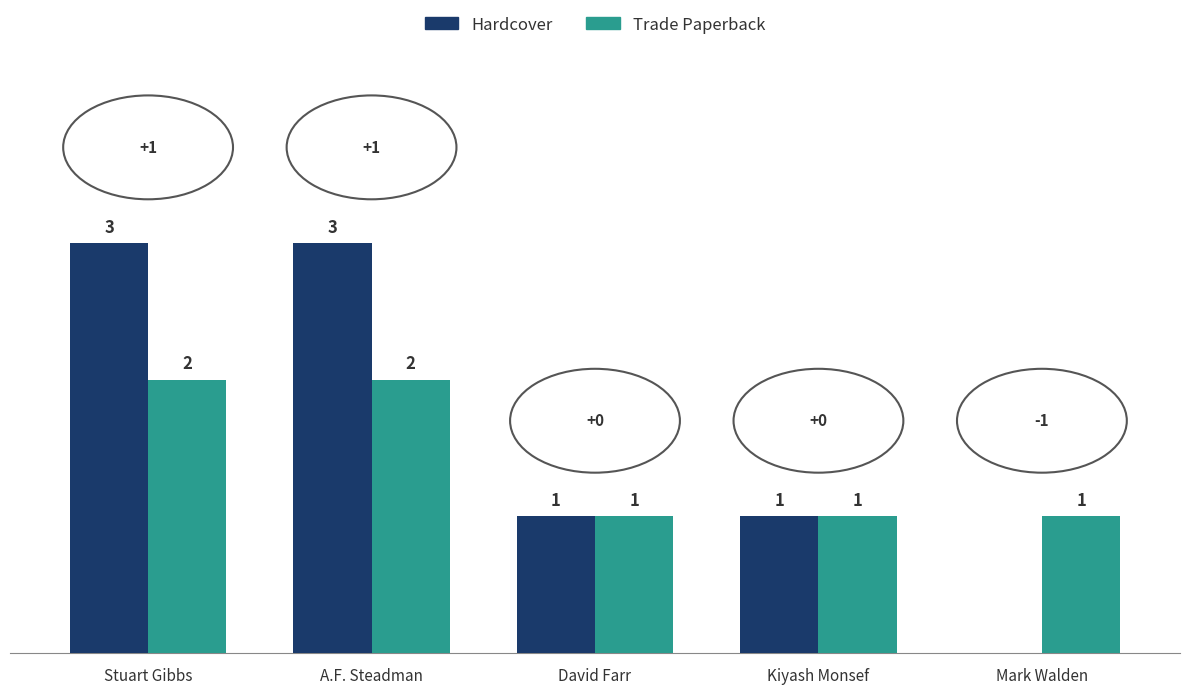

Are the bars horizontal?

No